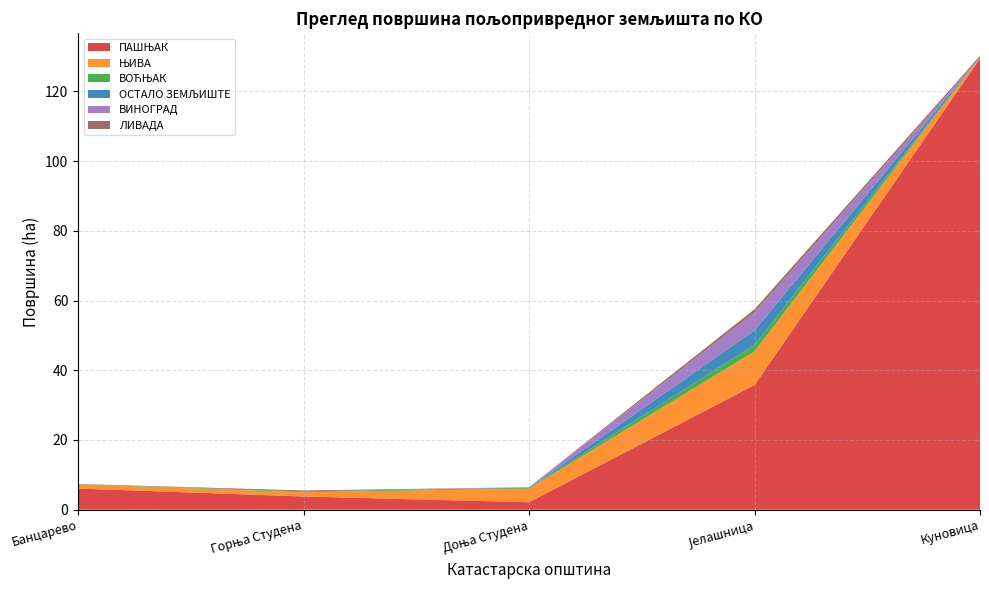

Reading left to right, extract all data points from this chart.

ПАШЊАК: Банцарево=6.1	Горња Студена=3.8	Доња Студена=2.1	Јелашница=35.8	Куновица=129.5
ЊИВА: Банцарево=1.2	Горња Студена=1.2	Доња Студена=3.9	Јелашница=9.6	Куновица=0.3
ВОЋЊАК: Банцарево=0.0	Горња Студена=0.3	Доња Студена=0.2	Јелашница=1.9	Куновица=0.0
ОСТАЛО ЗЕМЉИШТЕ: Банцарево=0.0	Горња Студена=0.0	Доња Студена=0.0	Јелашница=4.1	Куновица=0.0
ВИНОГРАД: Банцарево=0.0	Горња Студена=0.0	Доња Студена=0.2	Јелашница=5.1	Куновица=0.0
ЛИВАДА: Банцарево=0.0	Горња Студена=0.3	Доња Студена=0.0	Јелашница=1.0	Куновица=0.5